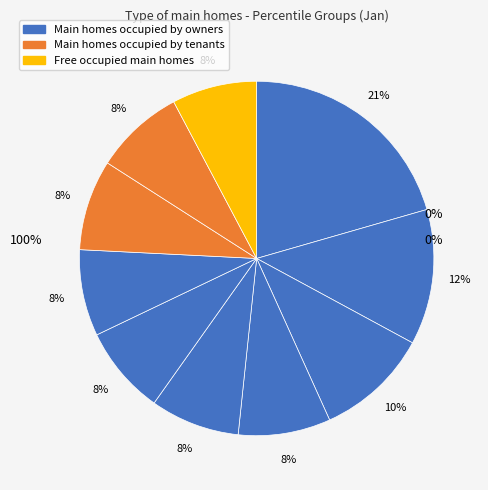

To the nearest percent, what is the difference between the pct25 and pct45 slice percentages?

2%